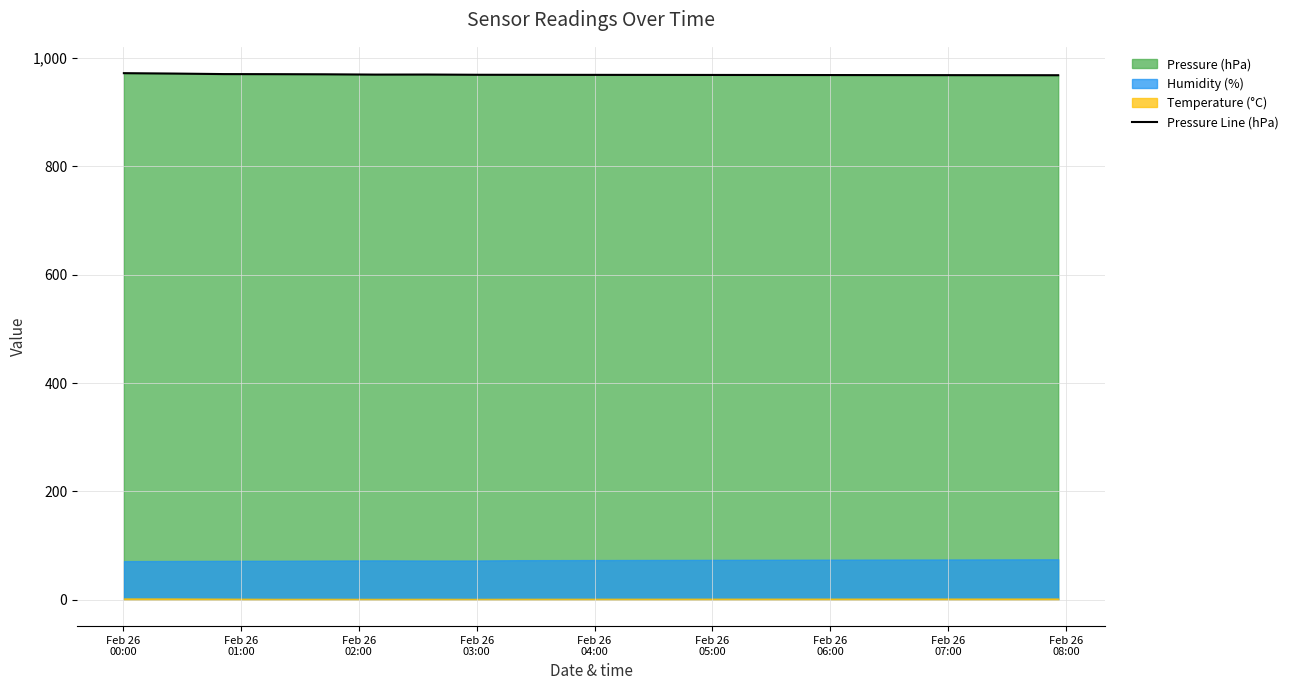

What is the average value?

969.2